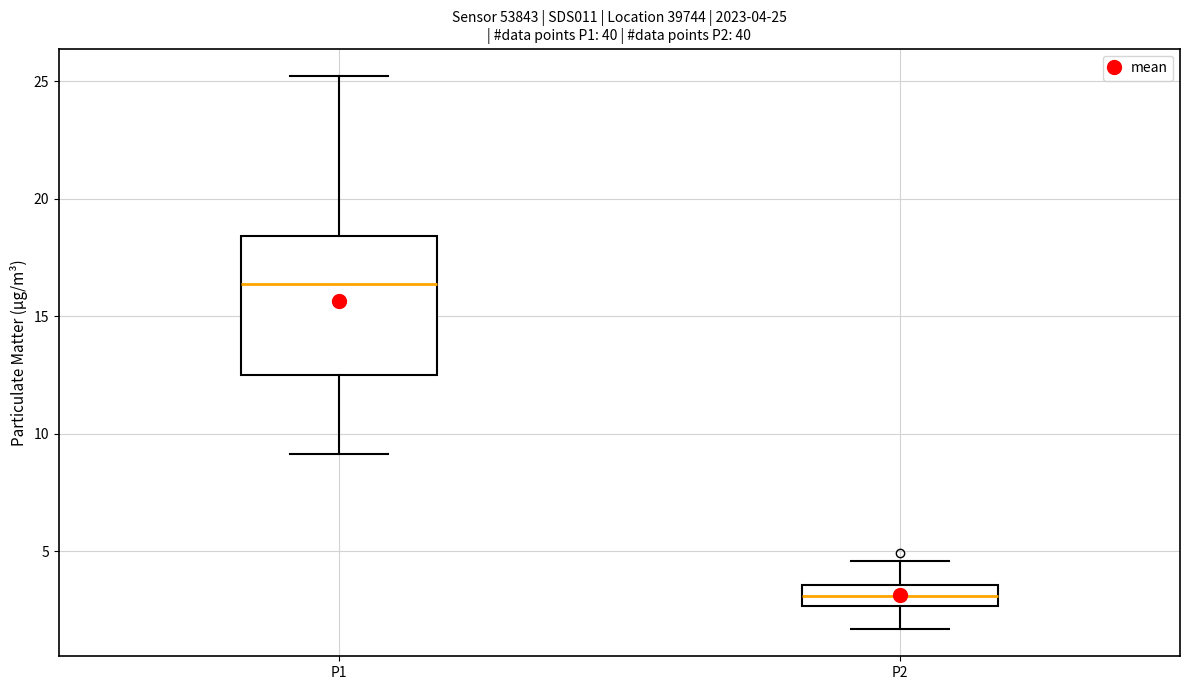

Which box is the tallest, from its lower edge to its upper edge?

P1